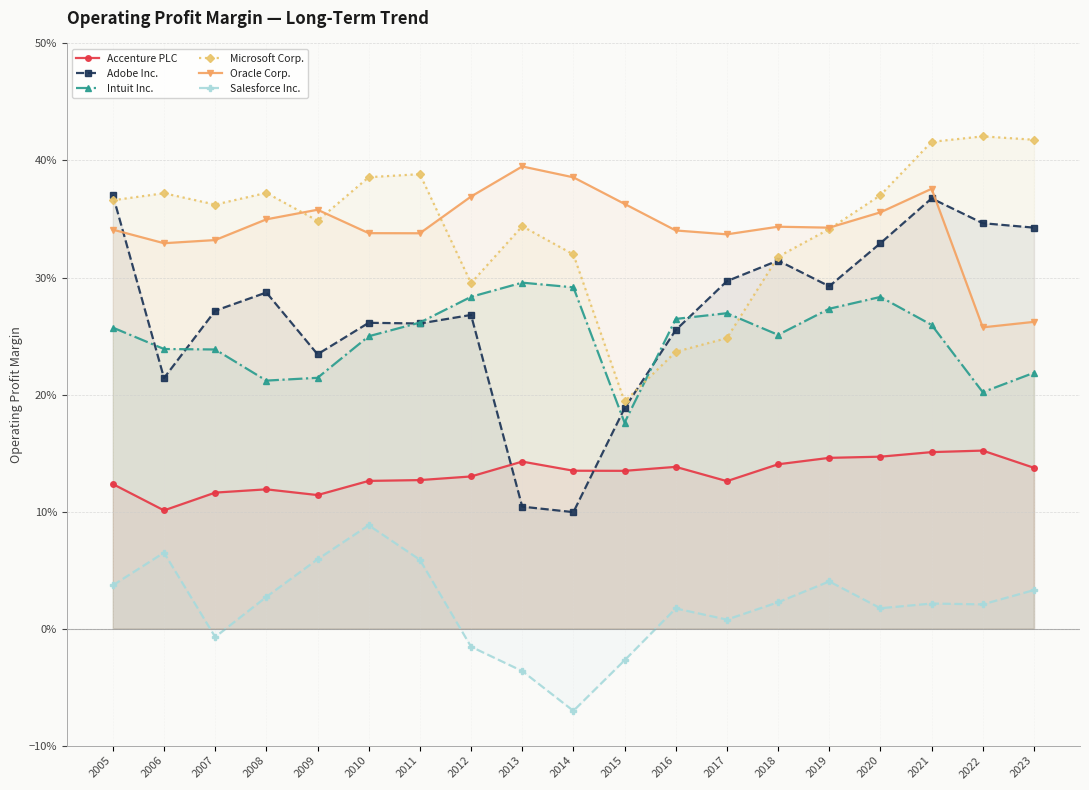

List the series in order of their peak value, lowest first.

Salesforce Inc., Accenture PLC, Intuit Inc., Adobe Inc., Oracle Corp., Microsoft Corp.